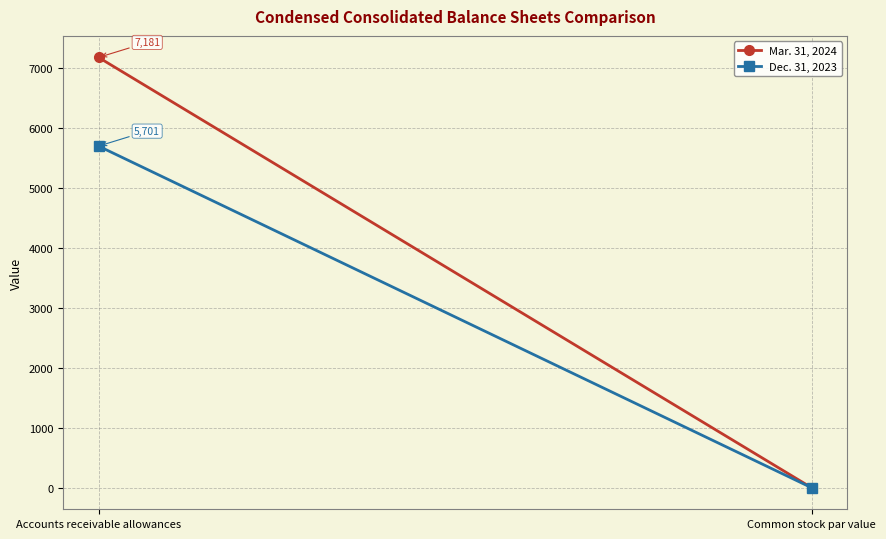

What is the sum of the Mar. 31, 2024 values at Common stock par value and Accounts receivable allowances?

7181.0